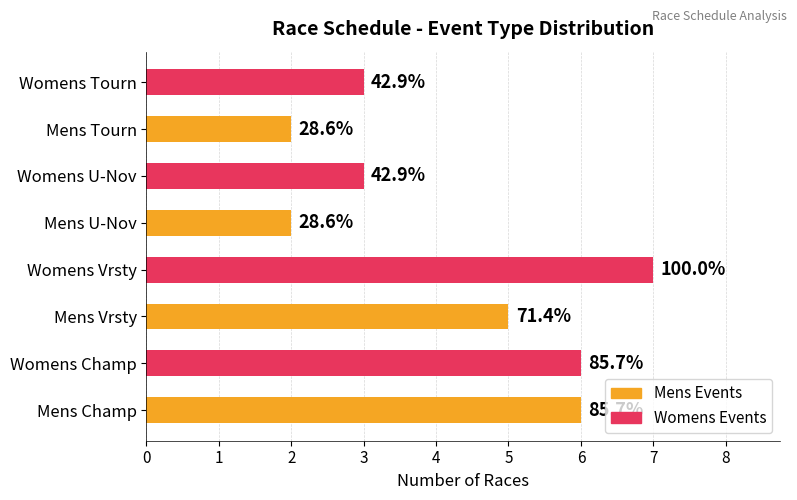

Where is the data nearest to the value 4?

Mens Vrsty